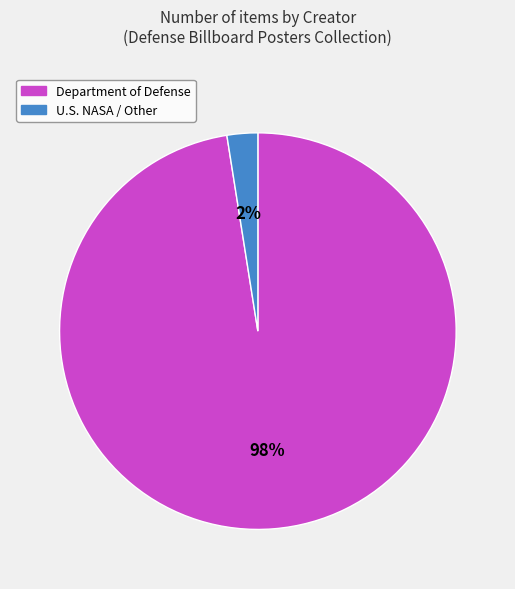

How many slices are in this pie chart?

2